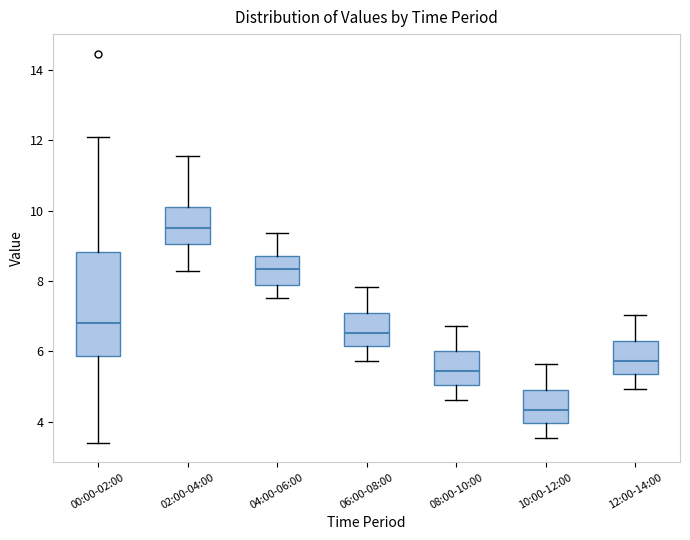

Which box has the lowest median line?

10:00-12:00